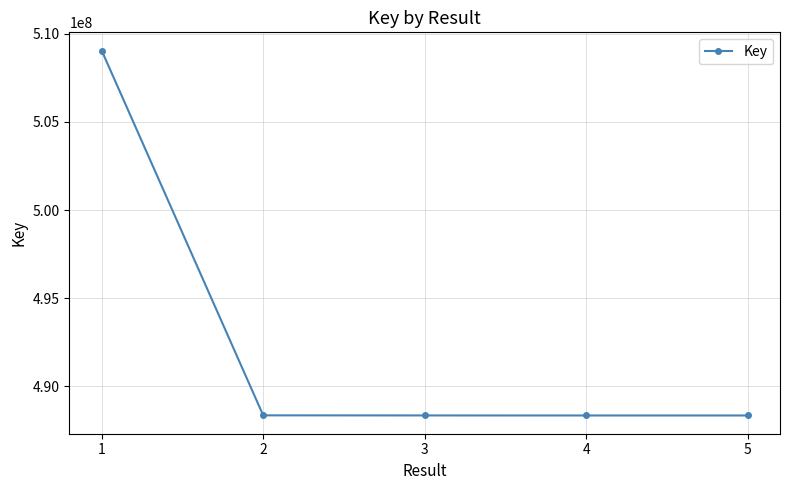

What is the smallest value displayed?

488327684